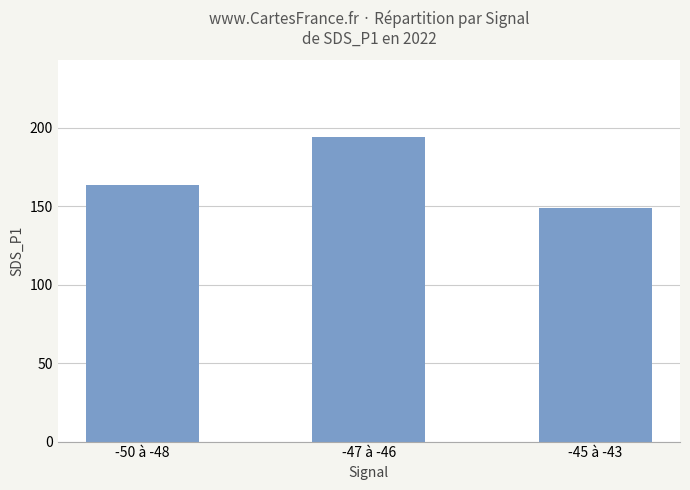

Rank the categories by value from lowest to highest.

-45 à -43, -50 à -48, -47 à -46